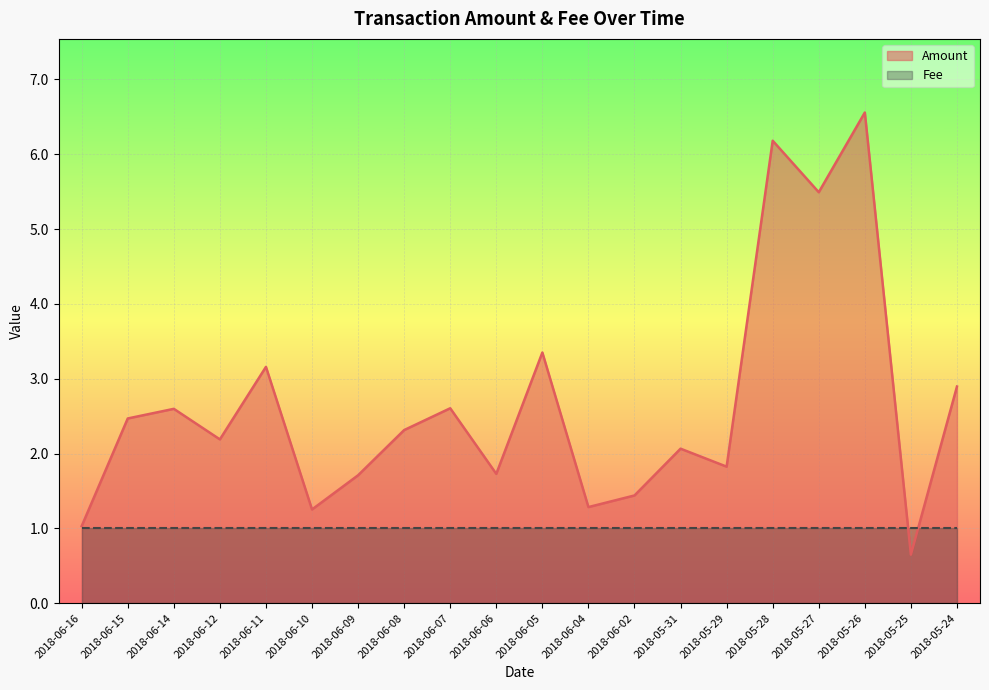

Reading left to right, transcribe all the data shown in this chart.

1.0	2.5	2.6	2.2	3.2	1.3	1.7	2.3	2.6	1.7	3.4	1.3	1.4	2.1	1.8	6.2	5.5	6.6	0.6	2.9